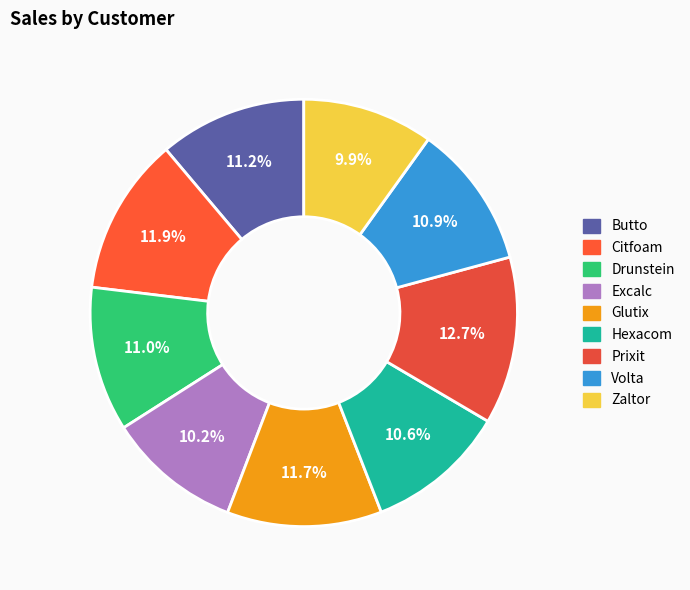

Between Prixit and Excalc, which is larger?

Prixit